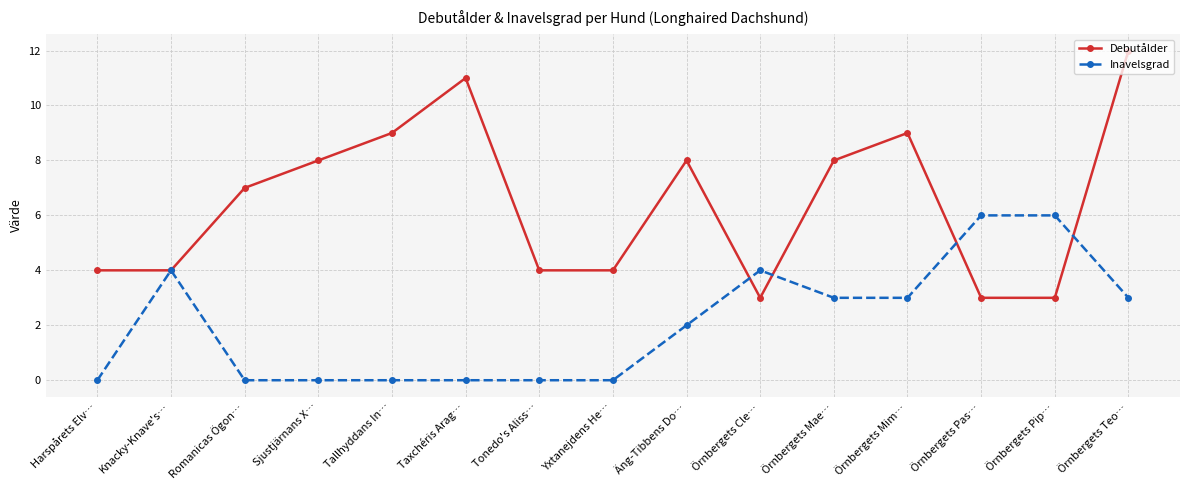

What are all the series names shown in the legend?

Debutålder, Inavelsgrad